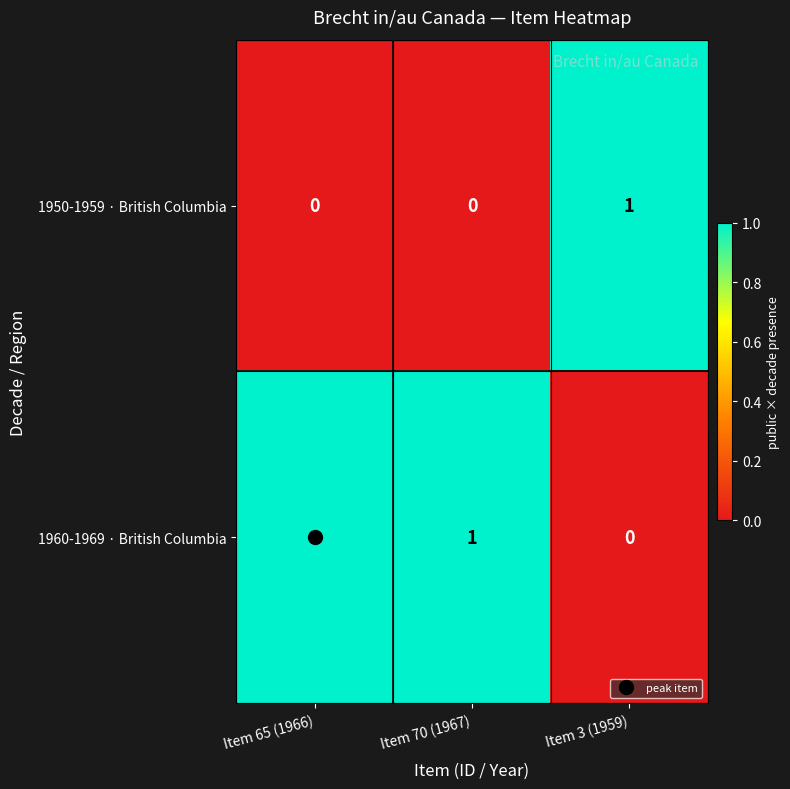

How many data points does each series have?

3